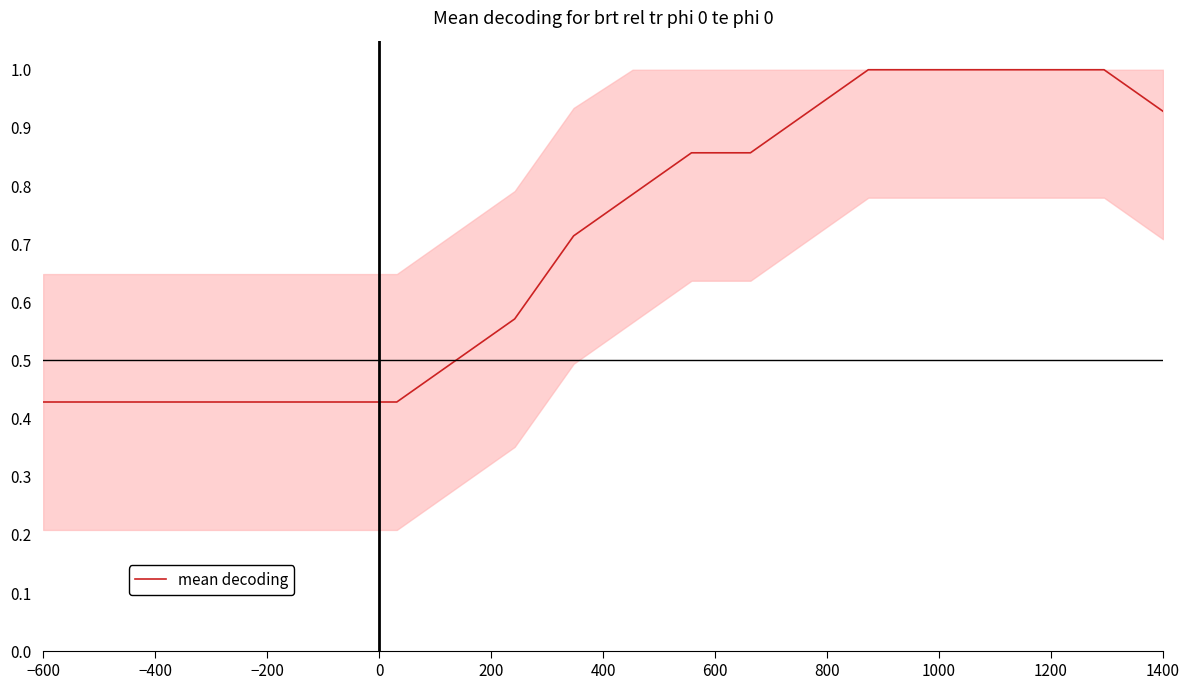

What is the greatest value displayed?

1.0